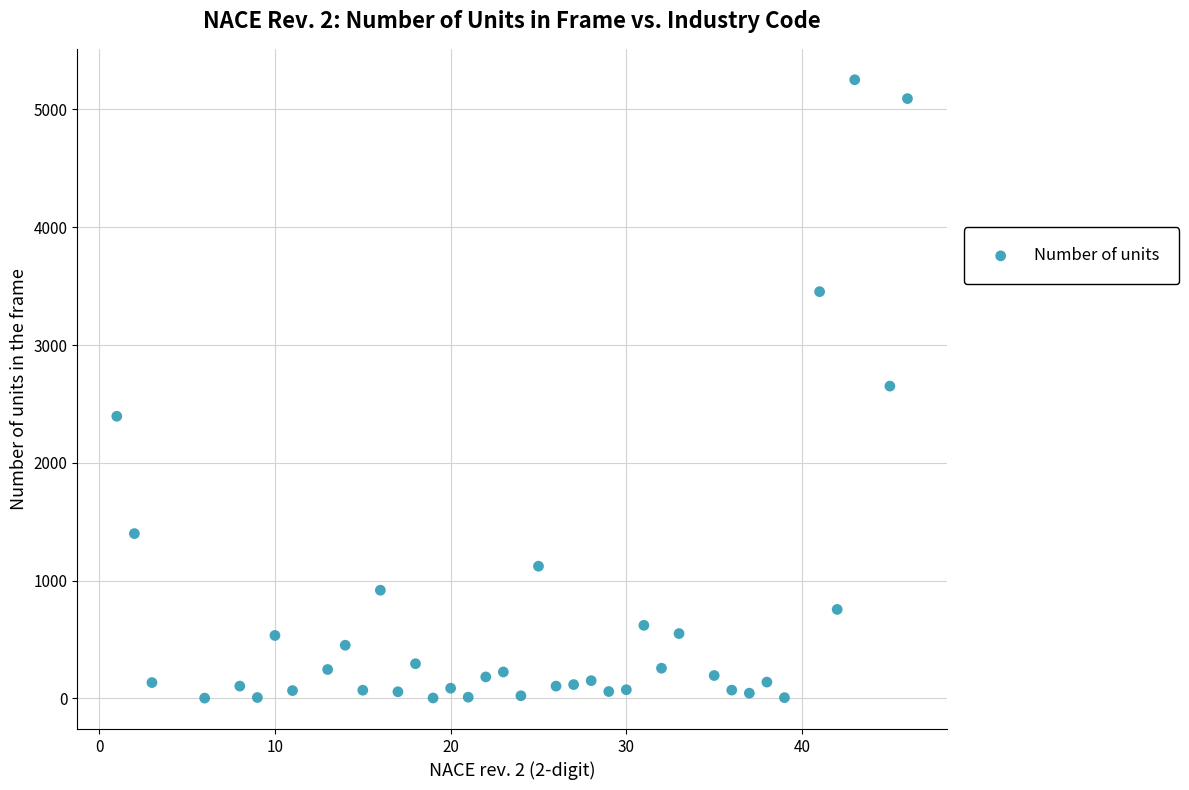

What is the range of X values (max minus min)?

45